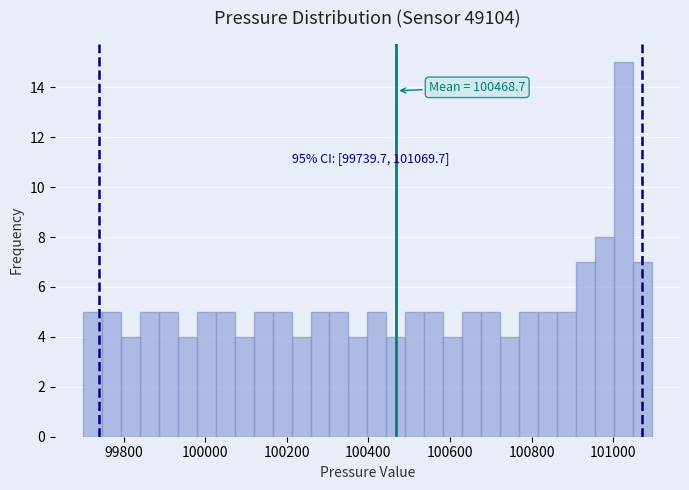

Read against the x-axis, roughly where is the centre of the tallest bar?

101020